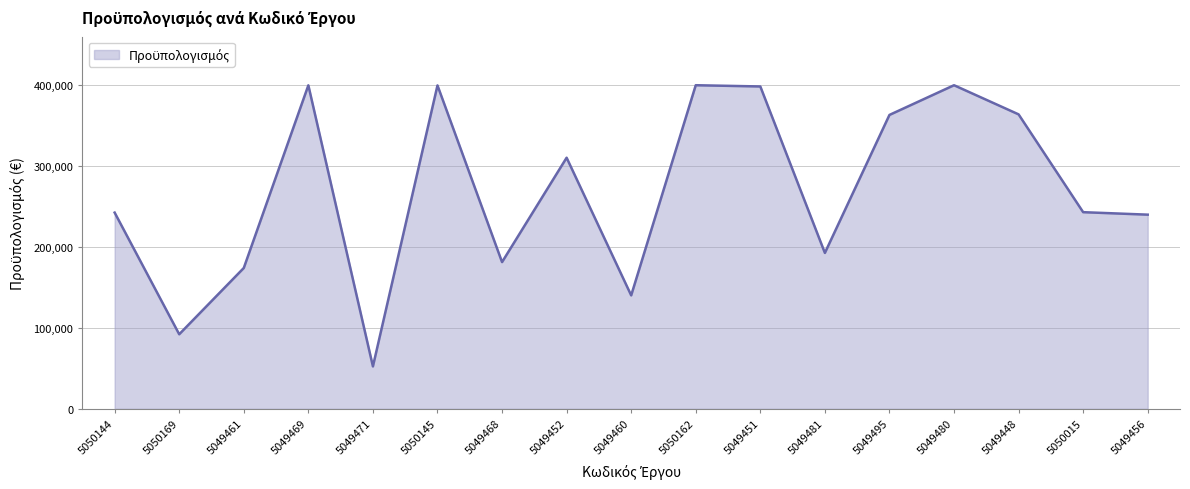

What is the difference between the maximum and minimum values?

347573.6